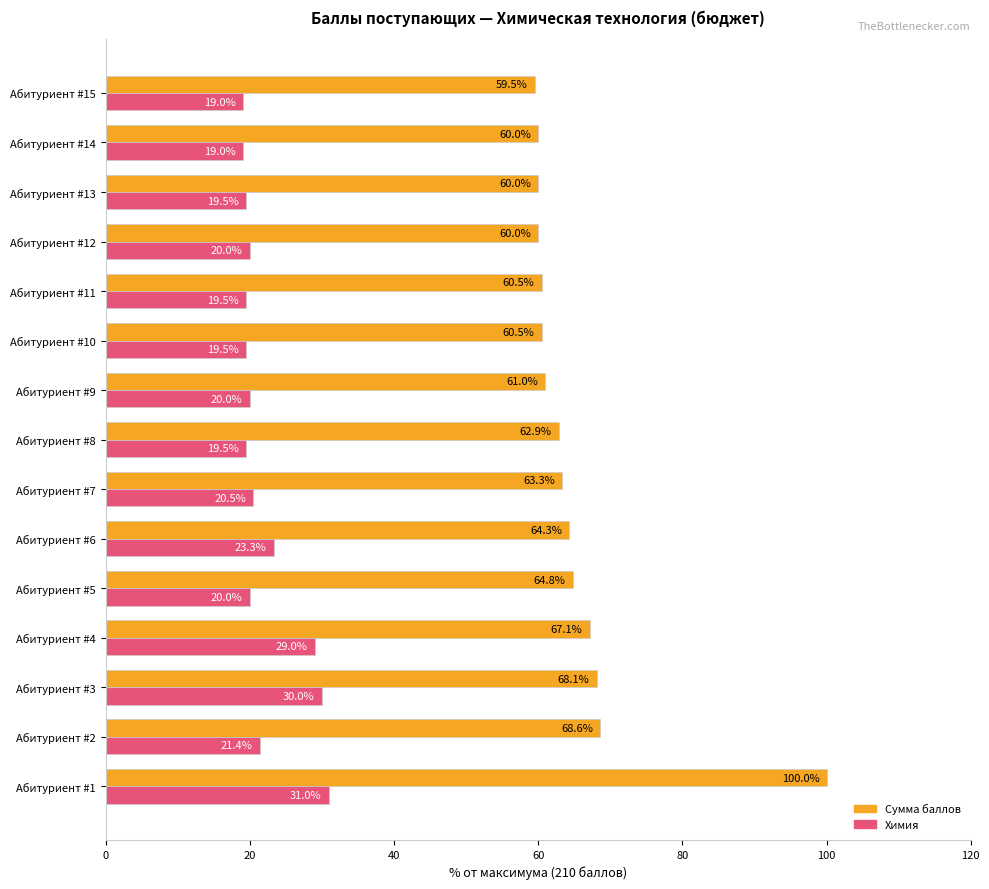

What is the maximum value for Сумма баллов?

100.0